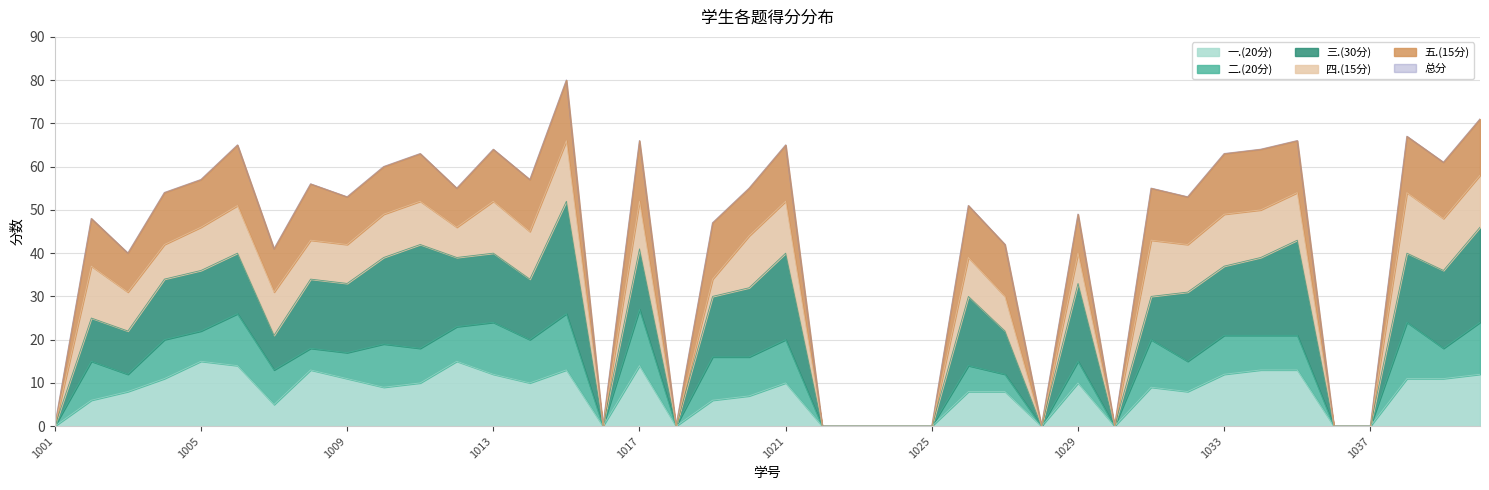

At which category does 总分 reach its first local valley?

2021161003